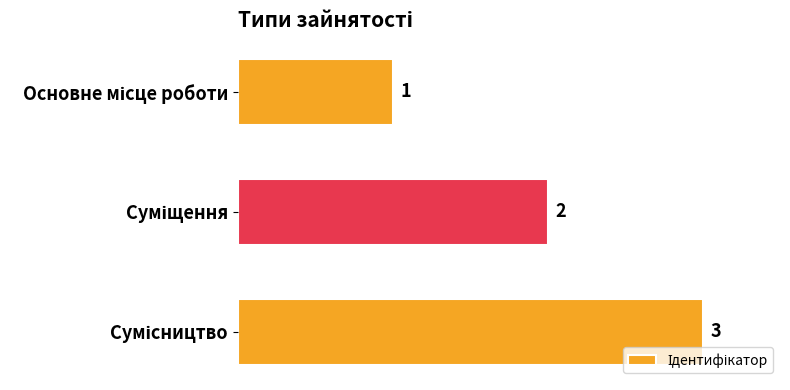

What is the smallest value displayed?

1